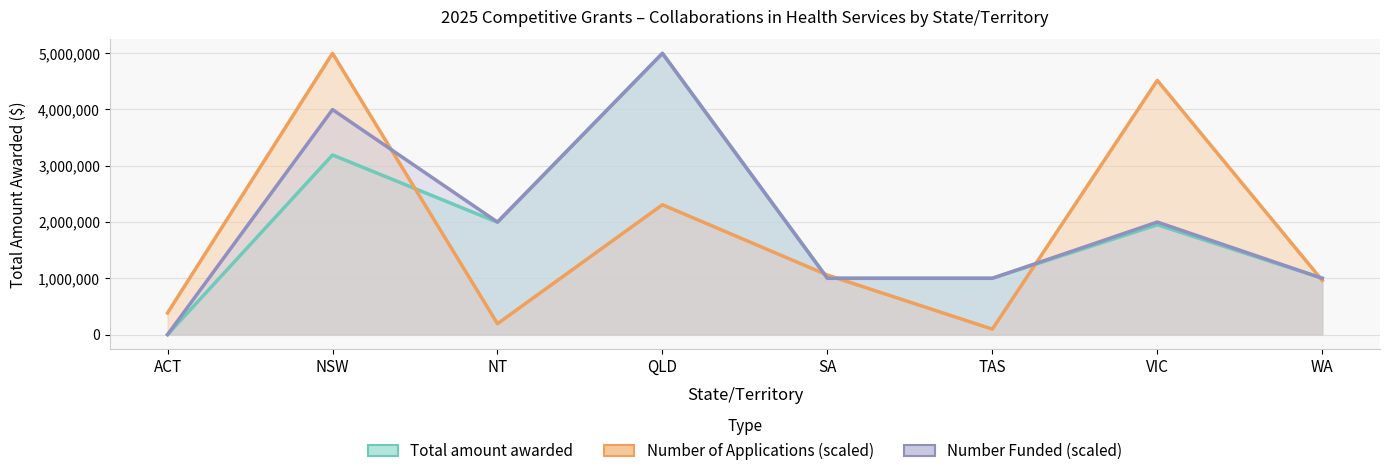

What is the approximate value of Total amount awarded at SA?

999556.8